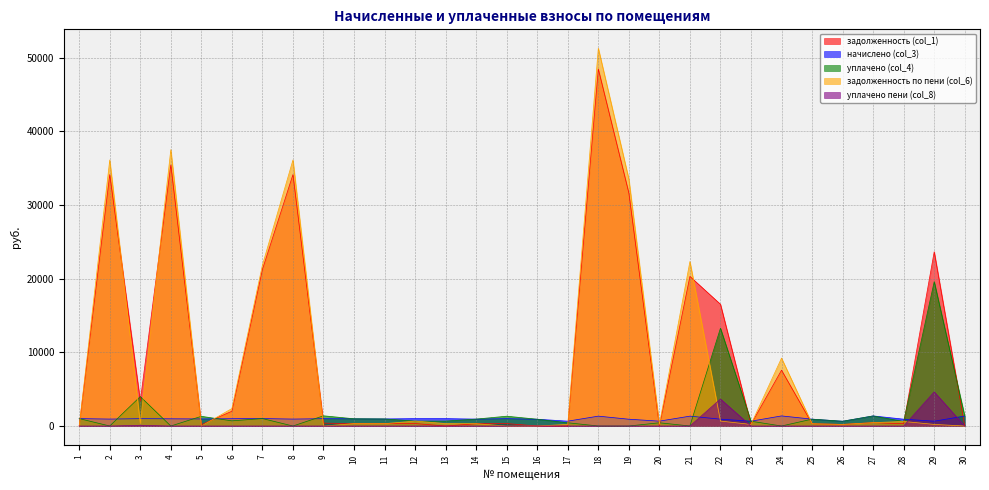

Reading right to left, transcribe all the data shown in this chart.

задолженность (col_1): 30=0.0	29=23666.7	28=309.5	27=456.3	26=215.7	25=310.6	24=7581.5	23=217.8	22=16537.3	21=20316.8	20=0.0	19=31646.3	18=48485.2	17=0.0	16=0.0	15=332.8	14=313.0	13=0.0	12=334.4	11=320.7	10=327.0	9=389.8	8=34146.9	7=21250.0	6=2004.6	5=176.2	4=35471.3	3=3392.5	2=34146.9	1=0.0
начислено (col_3): 30=1359.5	29=653.5	28=928.6	27=1369.0	26=647.1	25=931.7	24=1370.6	23=653.5	22=930.1	21=1338.8	20=659.9	19=922.2	18=1338.8	17=658.3	16=920.6	15=998.5	14=938.1	13=1004.9	12=1003.3	11=962.0	10=981.0	9=995.3	8=942.9	7=1011.2	6=993.8	5=960.4	4=979.4	3=996.9	2=942.9	1=1006.5
уплачено (col_4): 30=1359.5	29=19604.7	28=619.0	27=1369.0	26=647.1	25=931.7	24=0.0	23=653.5	22=13282.4	21=0.0	20=439.9	19=0.0	18=0.0	17=438.8	16=920.6	15=1331.4	14=938.1	13=669.9	12=668.9	11=962.0	10=981.0	9=1385.6	8=0.0	7=1011.2	6=700.0	5=1316.4	4=0.0	3=3996.5	2=0.0	1=1006.5
задолженность по пени (col_6): 30=0.0	29=217.8	28=619.0	27=456.3	26=215.7	25=310.6	24=9223.8	23=217.8	22=671.9	21=22340.7	20=219.9	19=33544.2	18=51308.2	17=219.4	16=0.0	15=0.0	14=313.0	13=335.0	12=668.9	11=320.6	10=327.0	9=0.0	8=36135.1	7=21858.3	6=2369.6	5=0.0	4=37536.6	3=332.3	2=36135.1	1=0.0
уплачено пени (col_8): 30=0.0	29=4636.2	28=0.0	27=0.0	26=0.0	25=0.0	24=0.0	23=0.0	22=3665.5	21=0.0	20=0.0	19=0.0	18=0.0	17=0.0	16=0.0	15=1.3	14=0.0	13=0.0	12=0.0	11=0.0	10=0.0	9=0.0	8=0.0	7=0.0	6=0.0	5=0.0	4=0.0	3=97.0	2=0.0	1=0.0